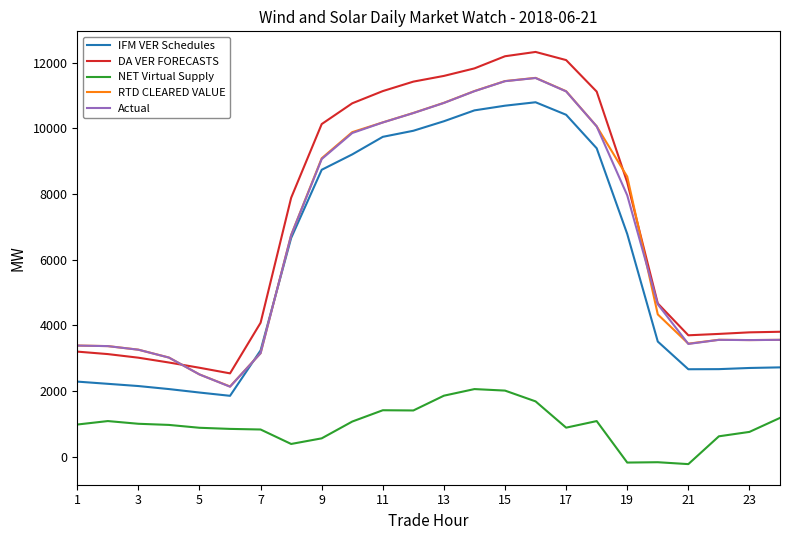

At how many categories does at least one series exceed 7582?

12